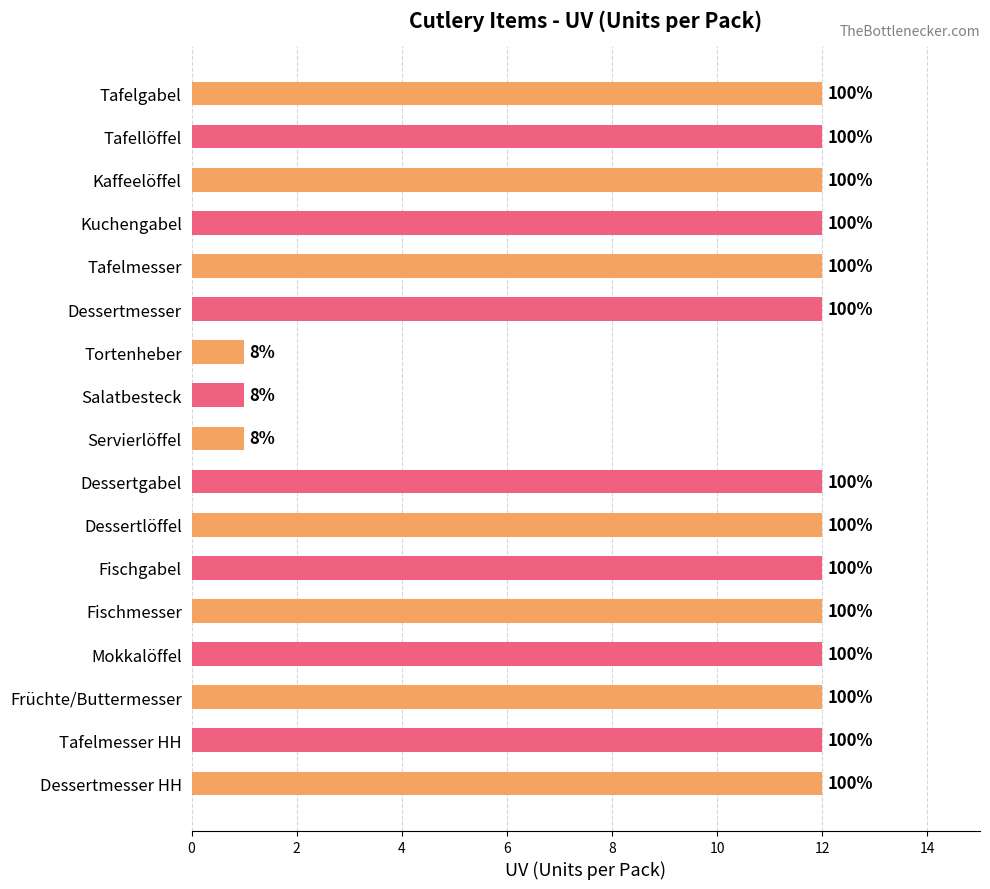

How many bars are there in total?

17